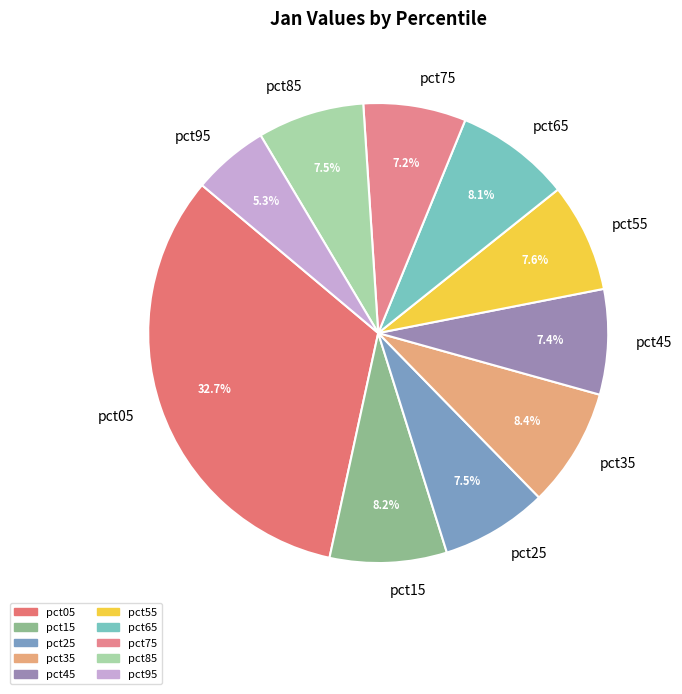

To the nearest percent, what is the average slice percentage?

10%